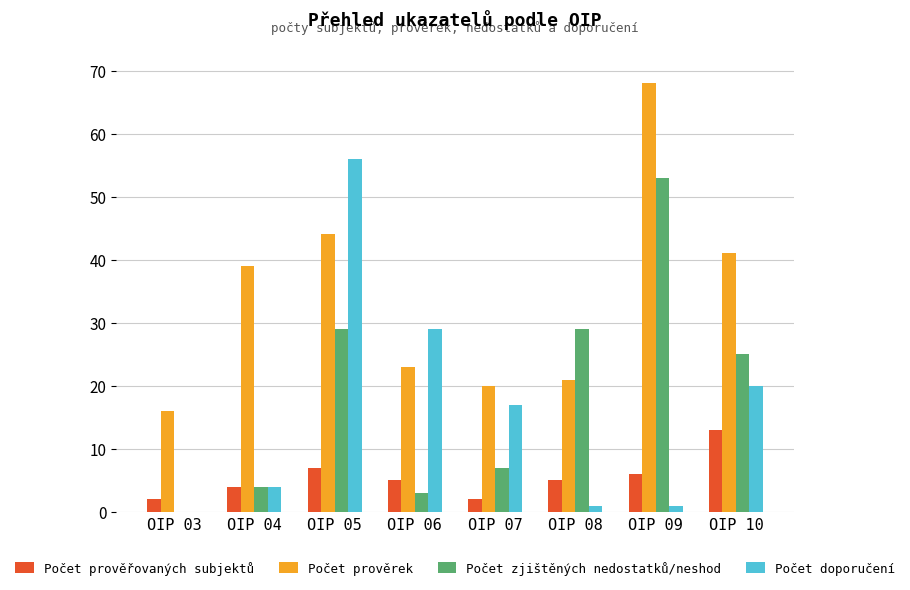

Count the number of categories in the chart.

8